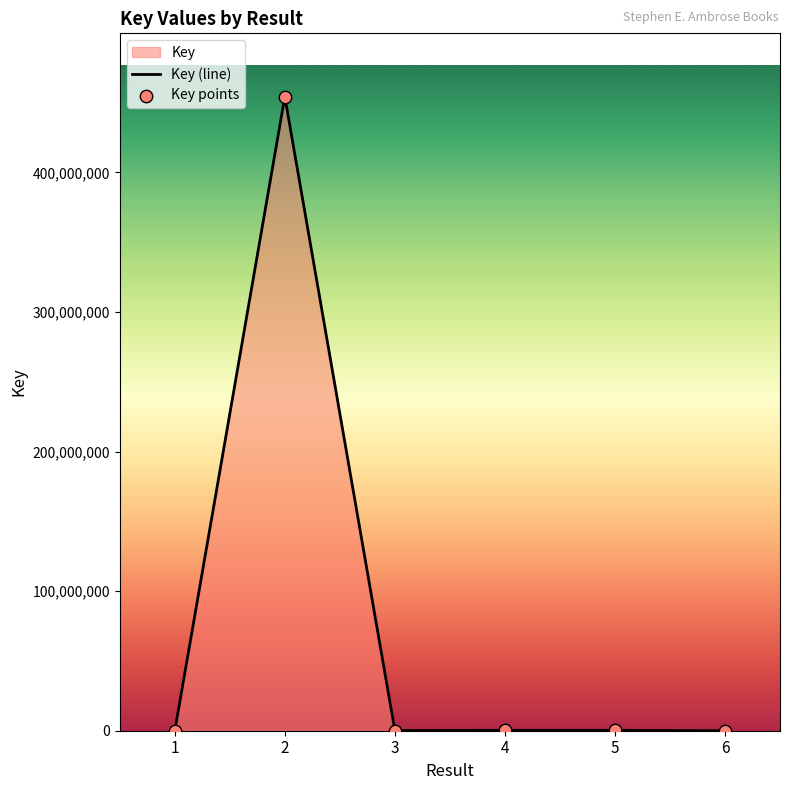

Between 6 and 5, which is larger?

5